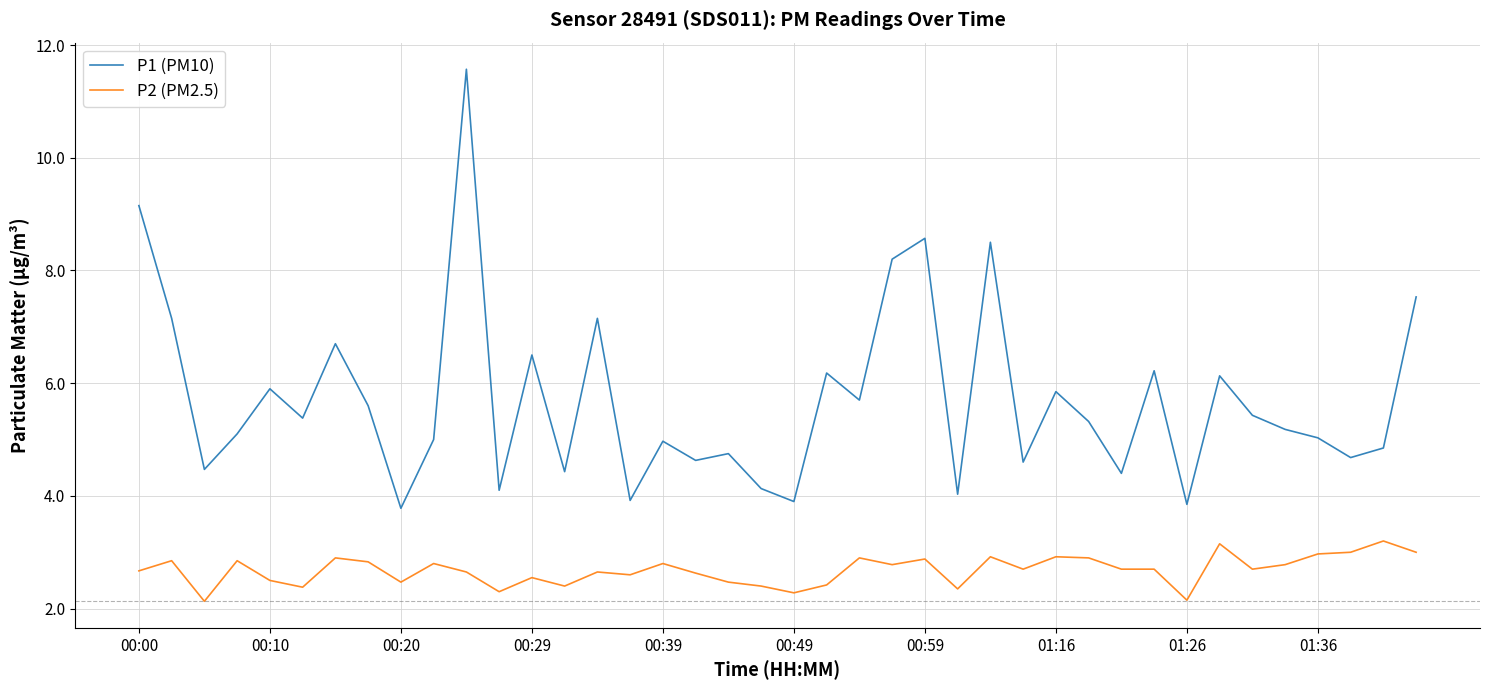

What is the maximum value shown in the chart?

11.6